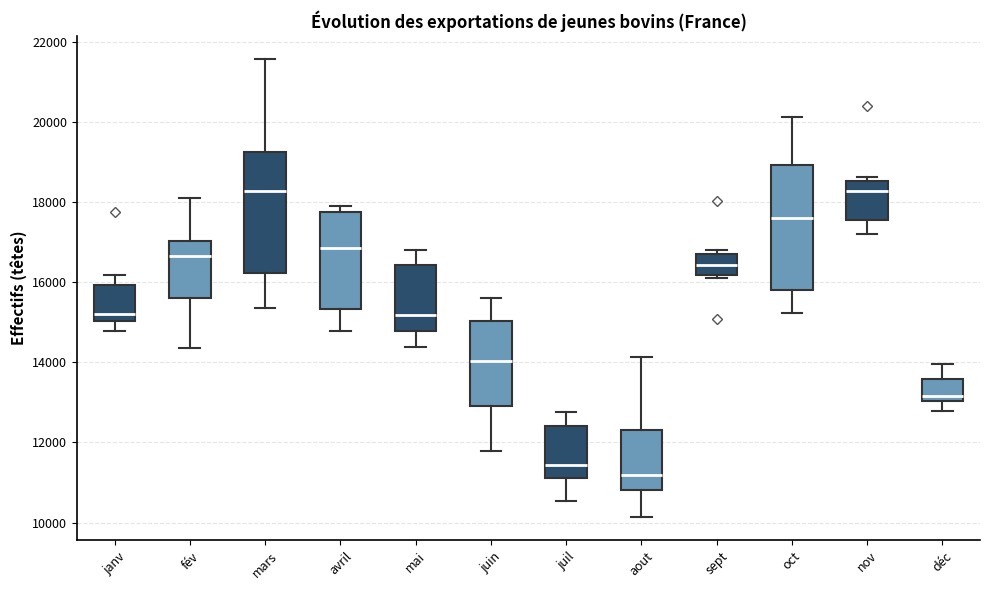

Where is the lower edge of the box for janv on the y-axis? The values are not printed on the chart, so give them approximately, as read against the axis.

15000